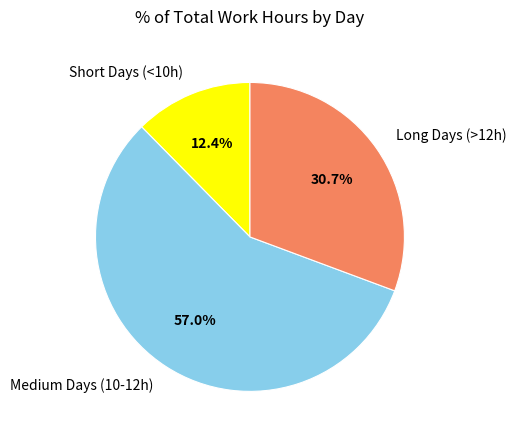

Count the number of slices in the pie.

3